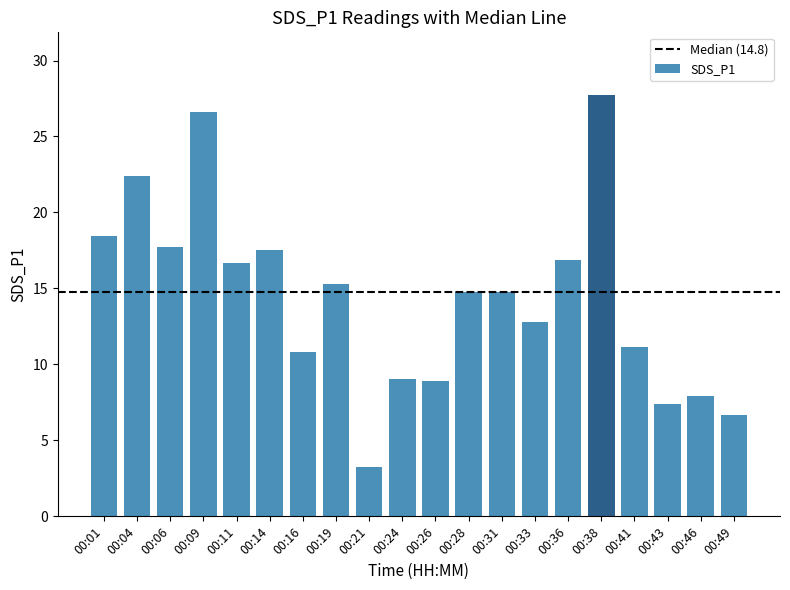

What is the ratio of the value at 00:43 to the value at 00:46?

0.9